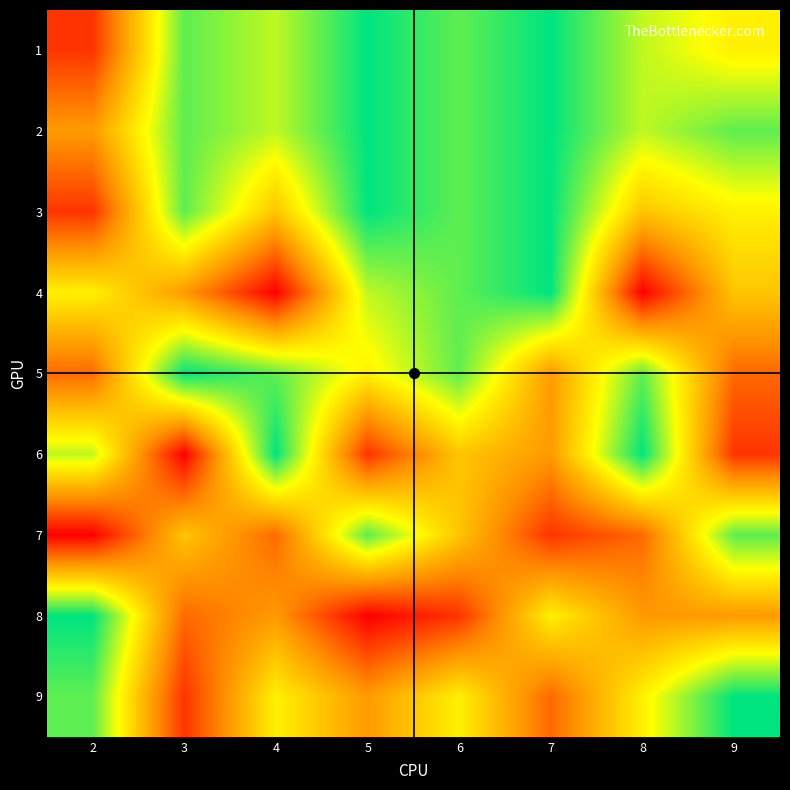

Between 3 and 4, which is larger?

3